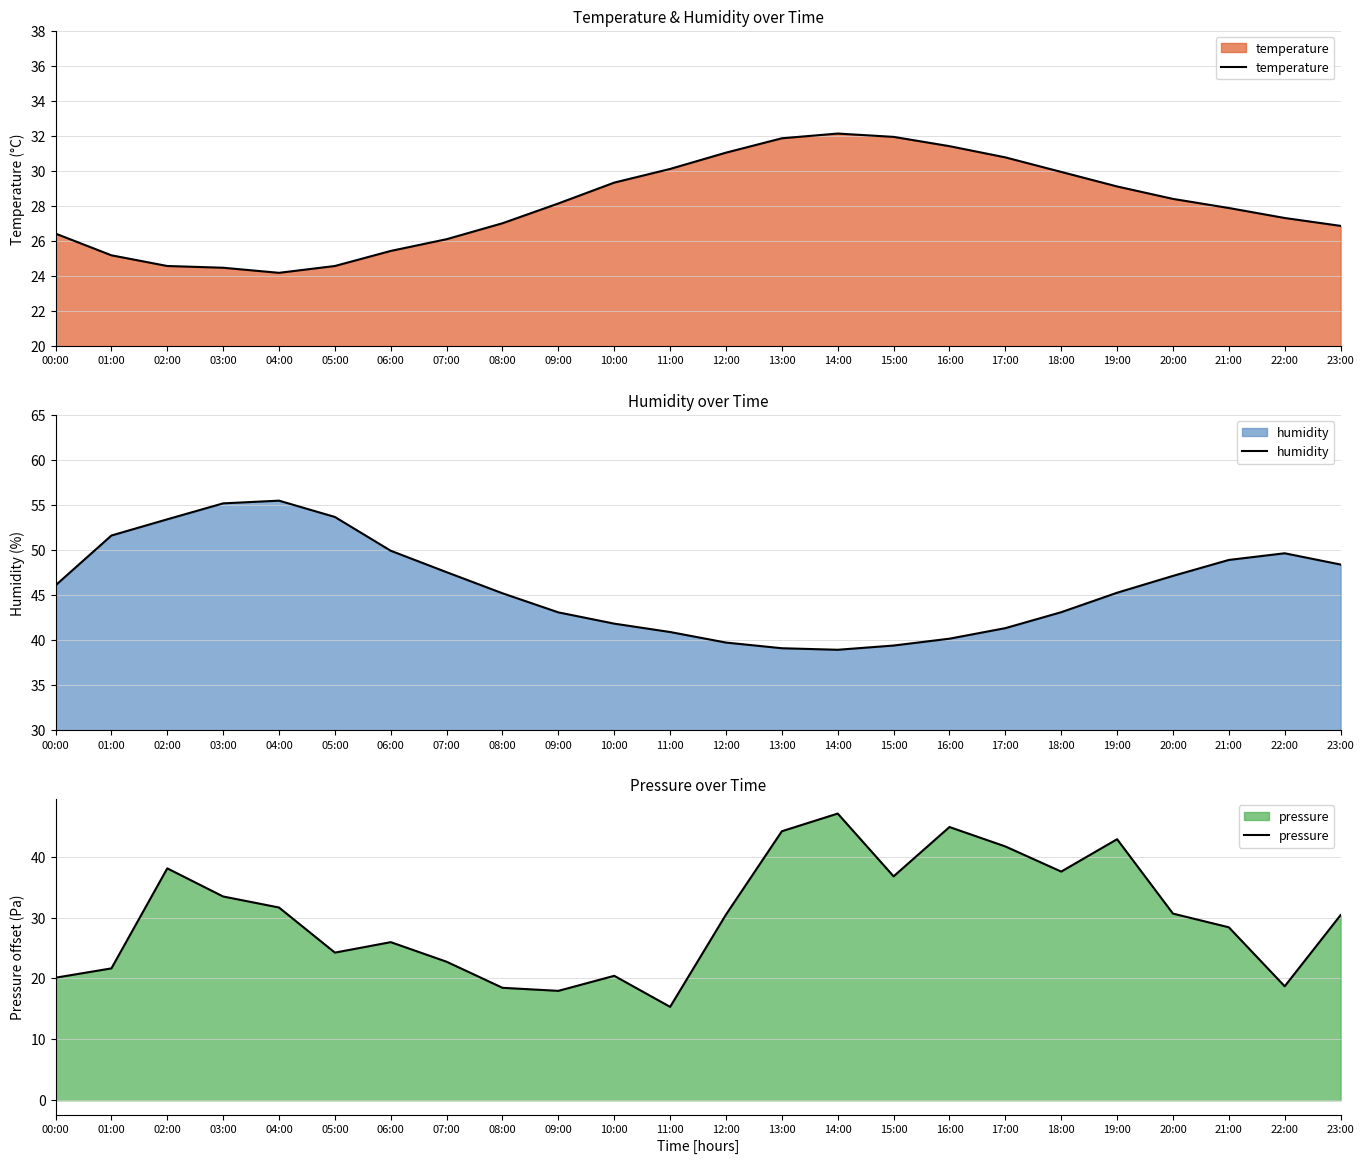

What is the total value across all series at 01:00?

98.5